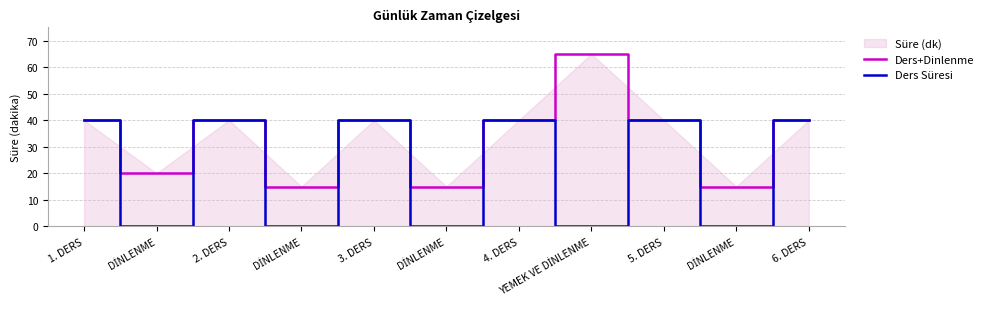

What is the label of the 1st point from the right?

6. DERS